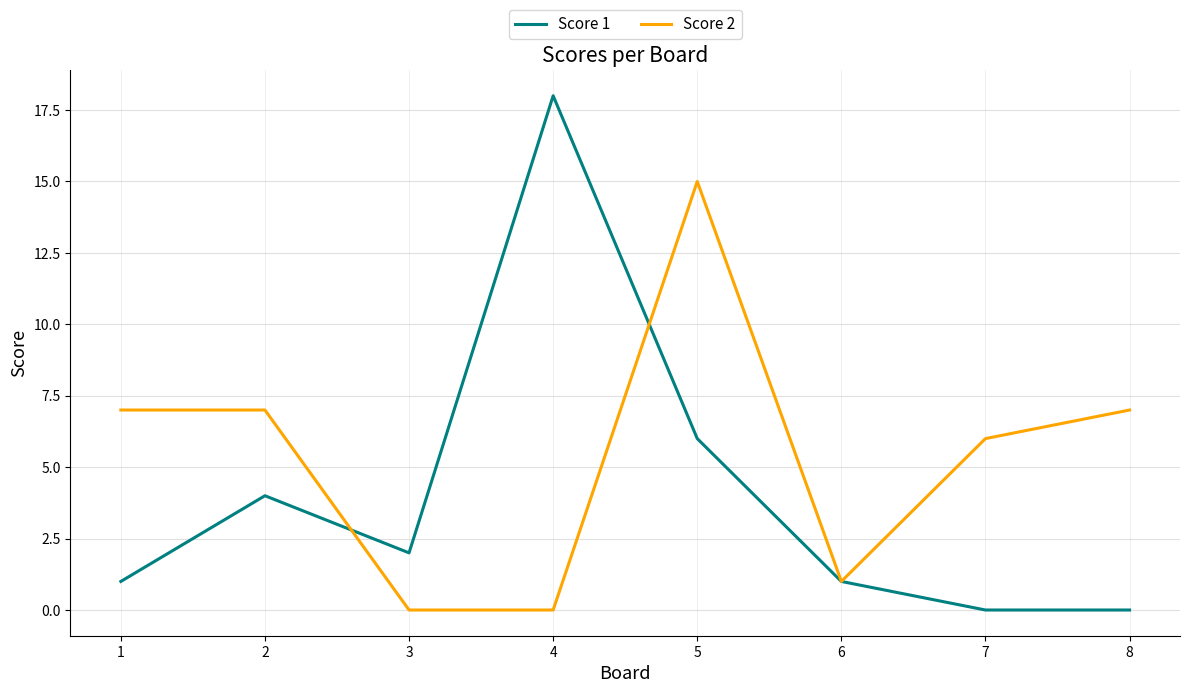

True or false: Score 1 has a value of 1 at 6.

True